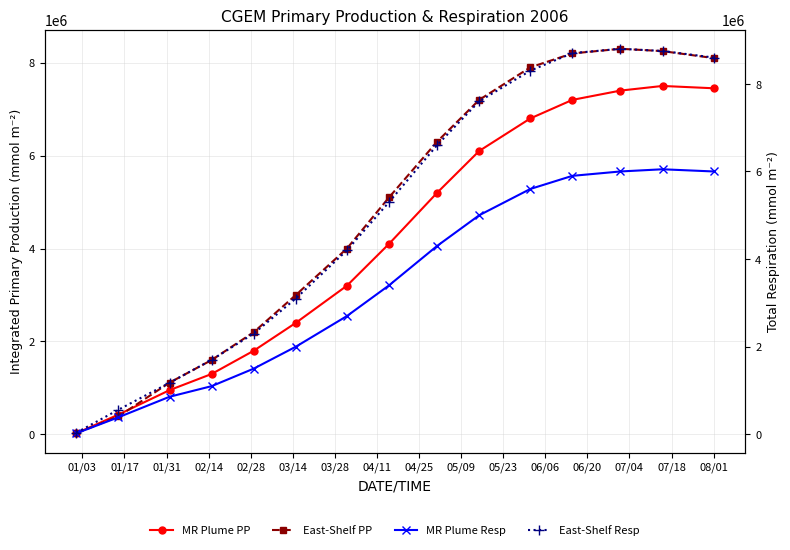

What is the maximum value for East-Shelf PP?

8300000.0